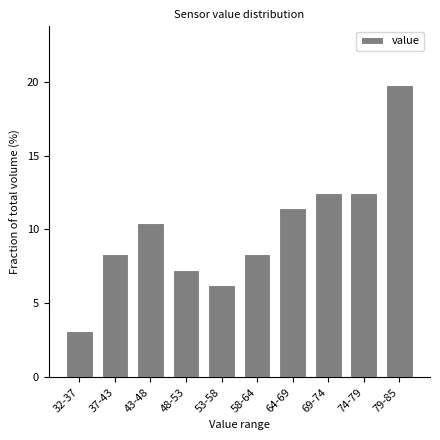

Is it true that the value at 32-37 is 4.5?

False